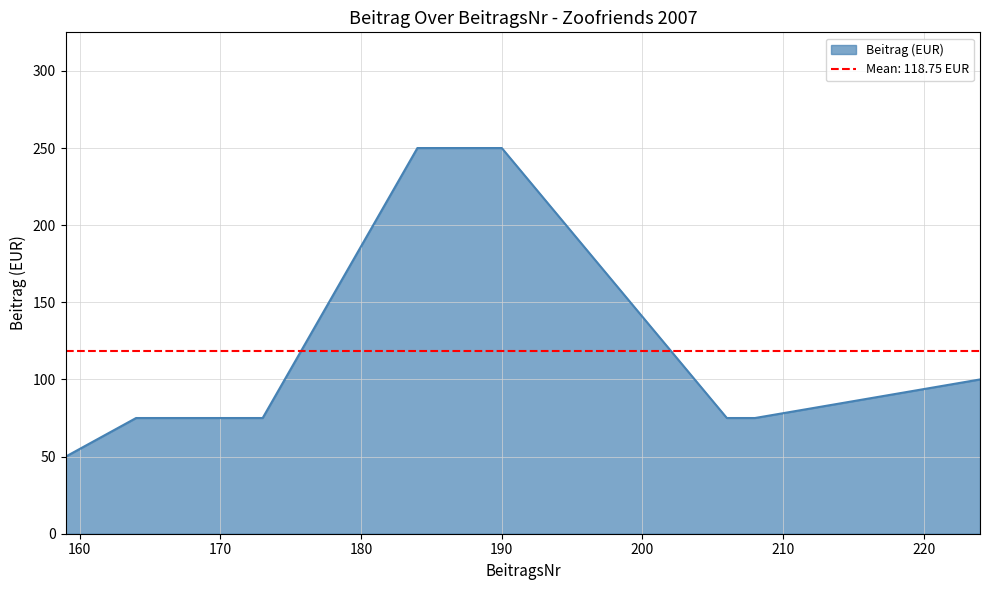

How many distinct data groups are displayed?

2